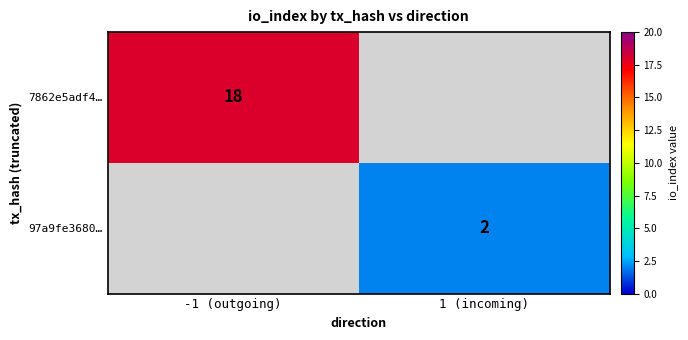

Which has a higher value, 1 (incoming) or -1 (outgoing)?

-1 (outgoing)